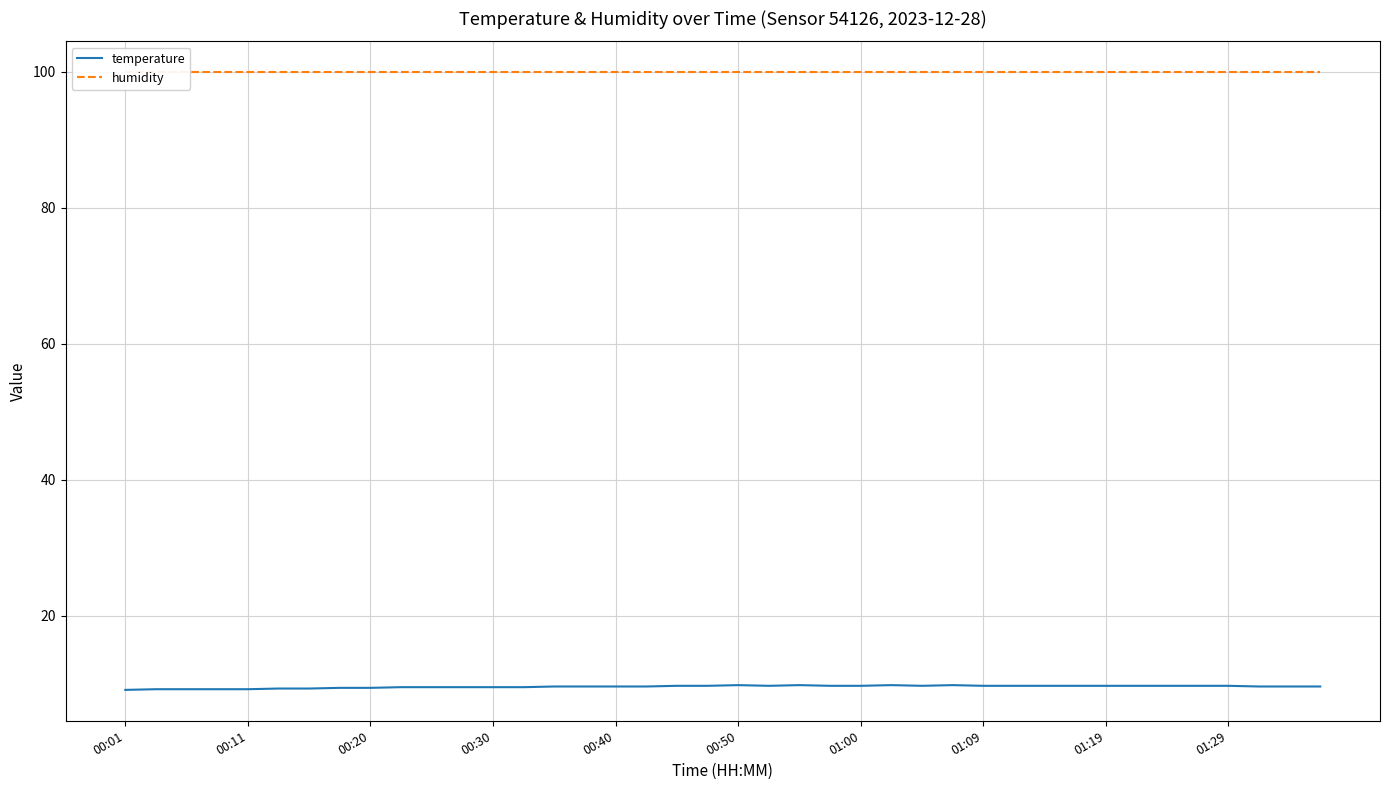

What is the maximum value shown in the chart?

99.9